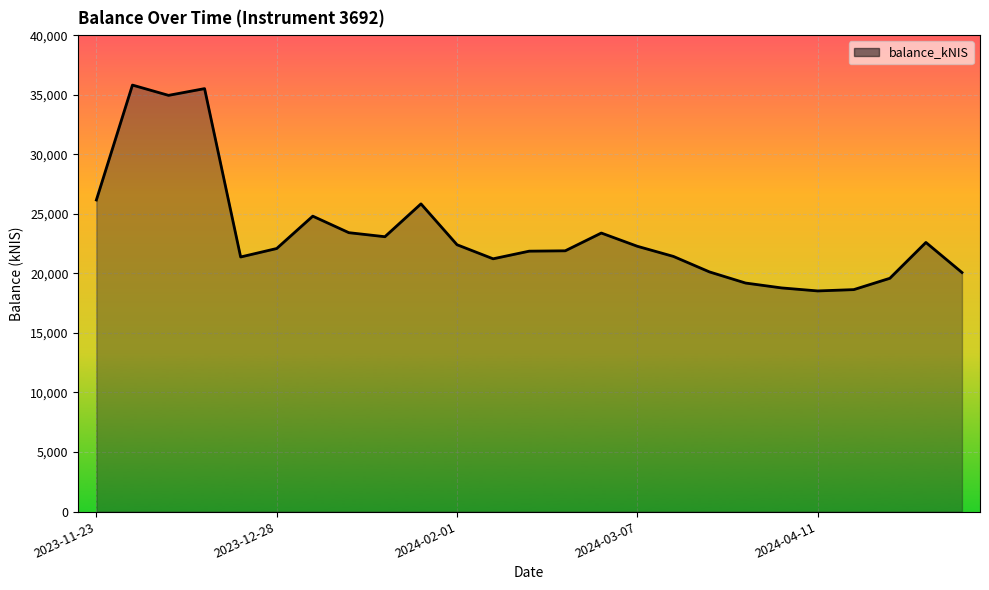

What is the greatest value displayed?

35808.1